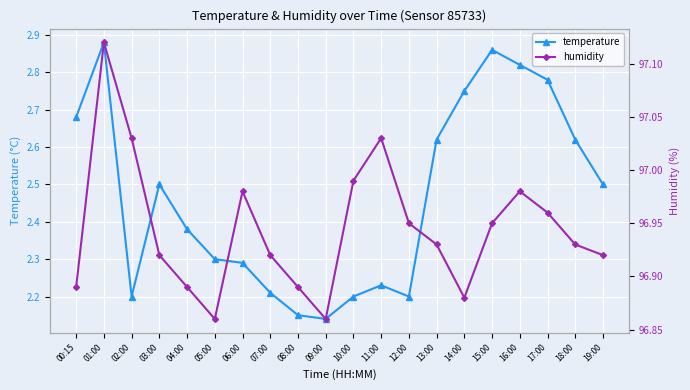

List the labels in order of temperature value, largest first.

01:00, 15:00, 16:00, 17:00, 14:00, 00:15, 13:00, 18:00, 03:00, 19:00, 04:00, 05:00, 06:00, 11:00, 07:00, 02:00, 10:00, 12:00, 08:00, 09:00